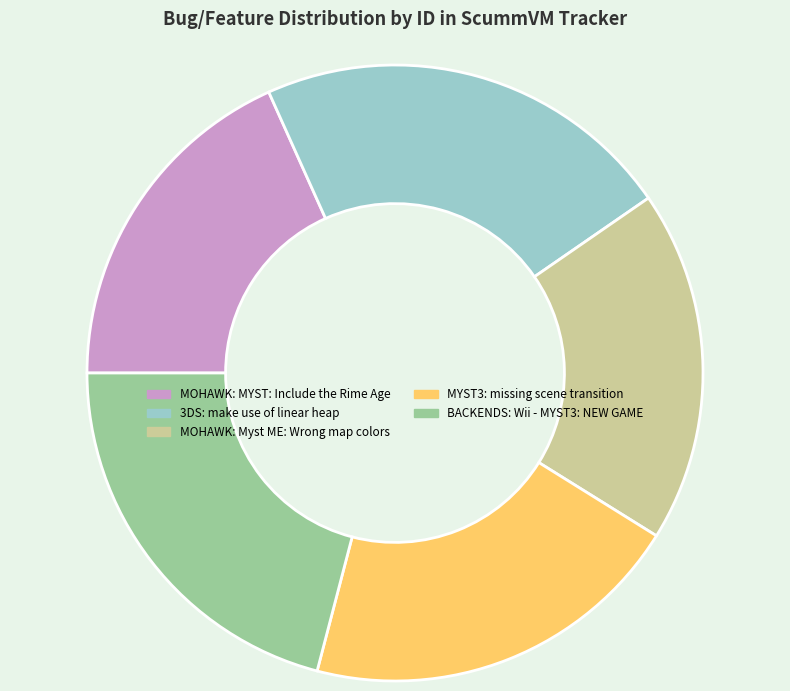

Which slice is the largest?

3DS: make use of linear heap